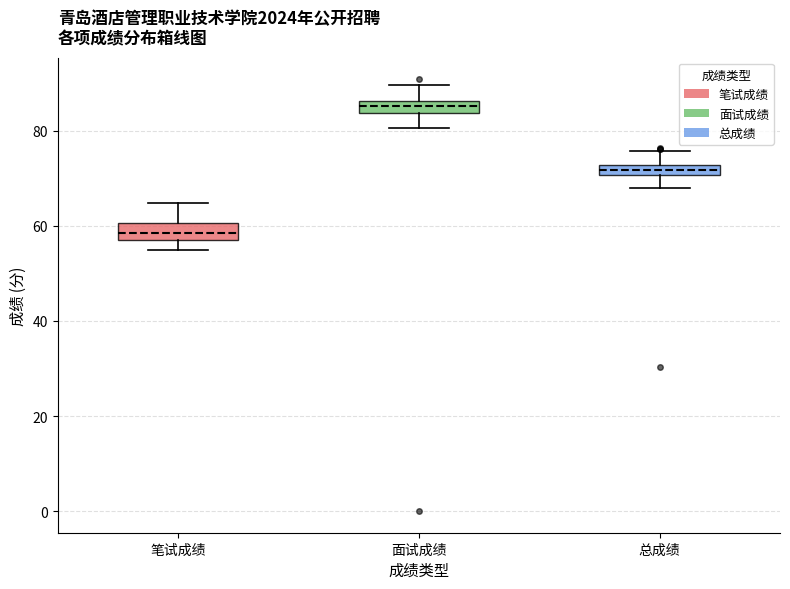

Where is the lower edge of the box for 笔试成绩 on the y-axis? The values are not printed on the chart, so give them approximately, as read against the axis.

58